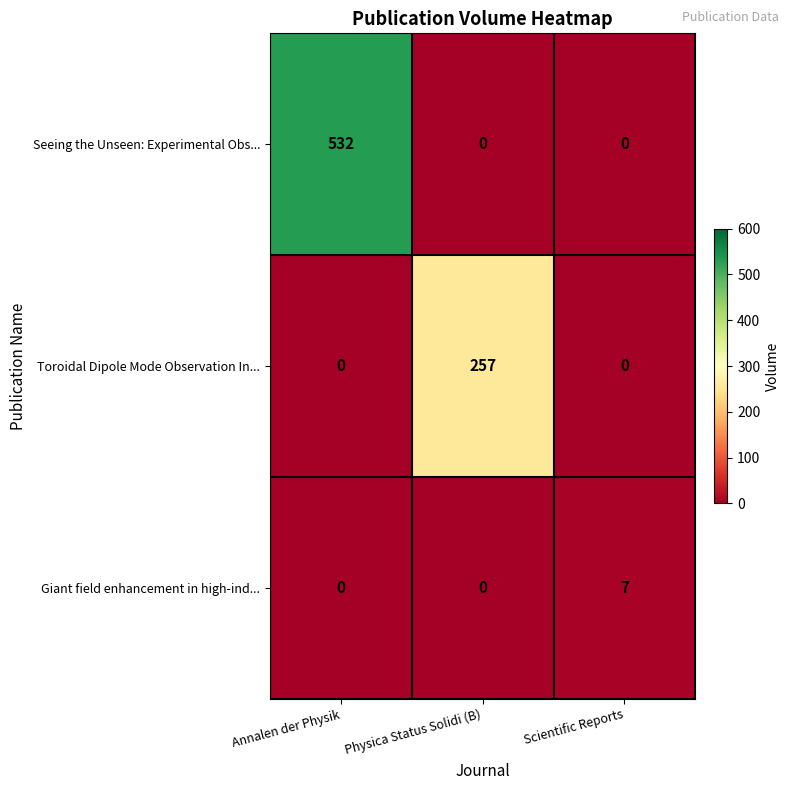

Is it true that Seeing the Unseen: Experimental Obs... equals 532 at Annalen der Physik?

True